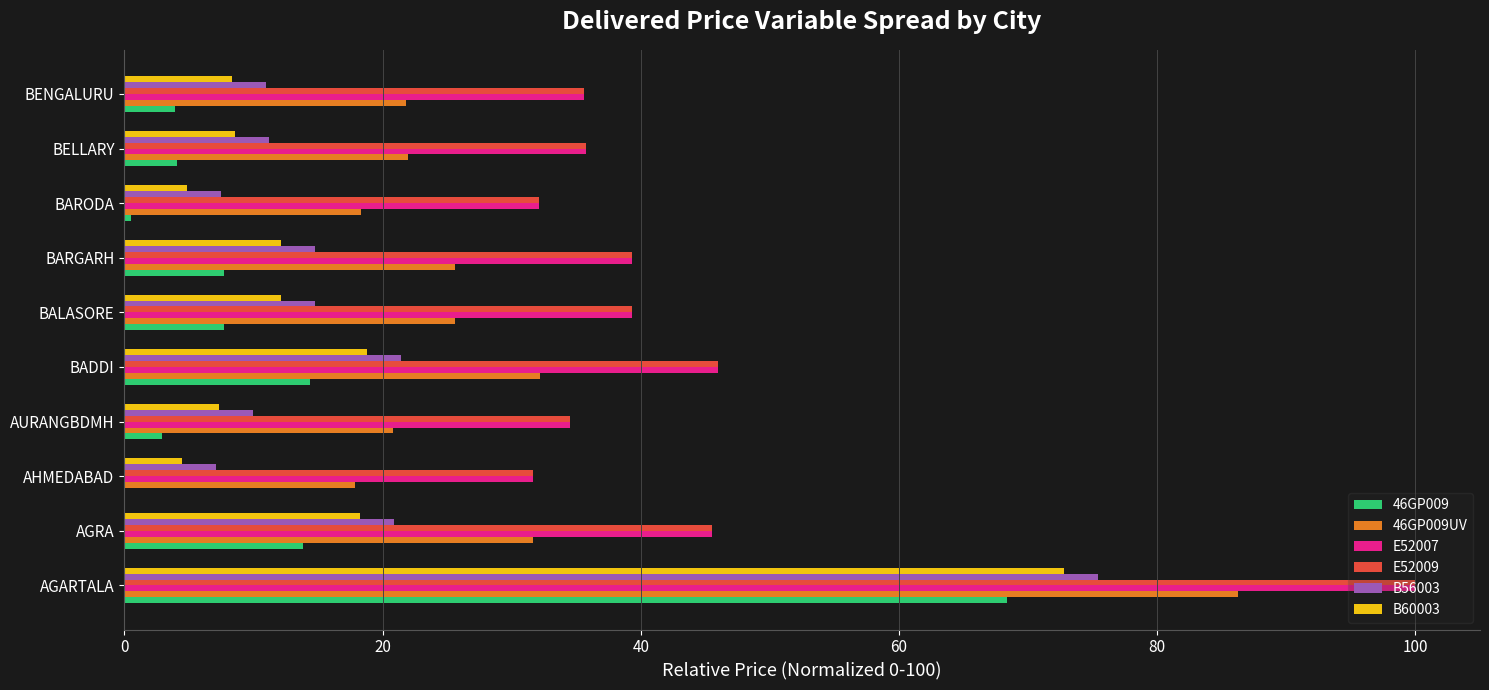

The value of 46GP009UV at BENGALURU is 14.4. True or false?

False